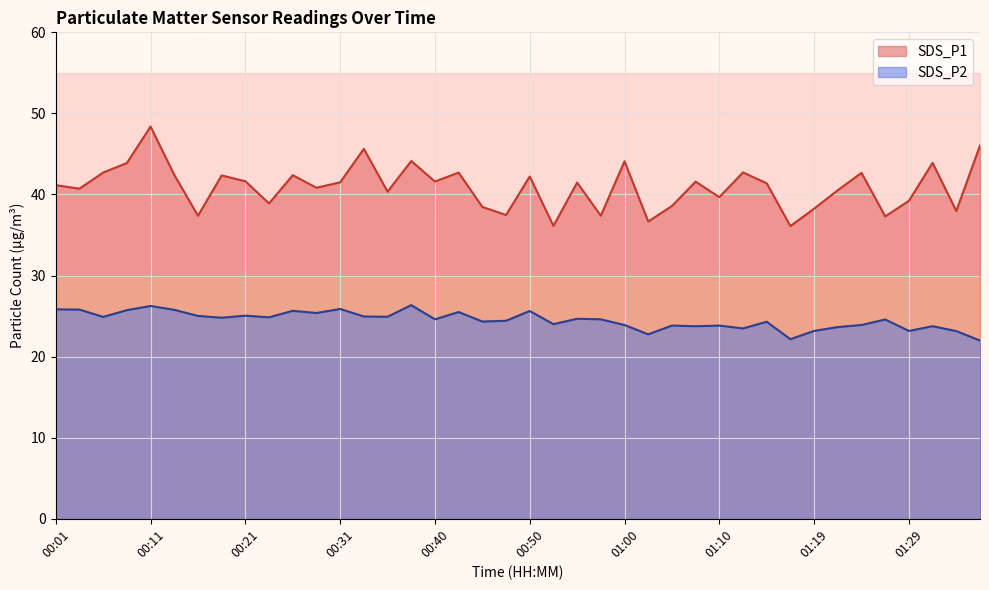

How many values in the SDS_P2 series exceed 24?

25